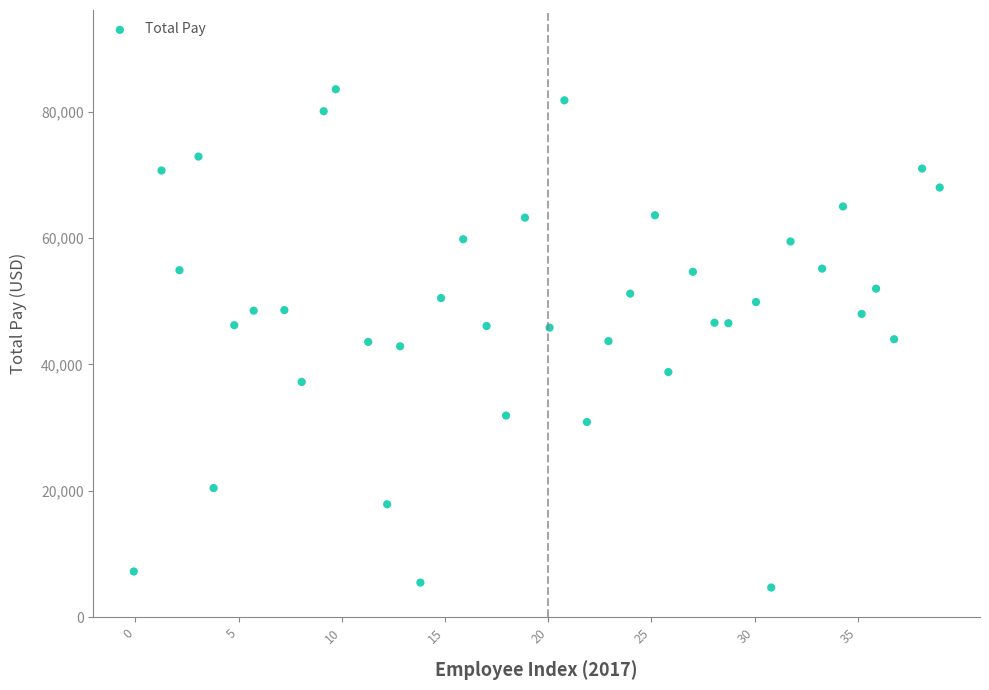

What is the range of X values (max minus min)?

39.0